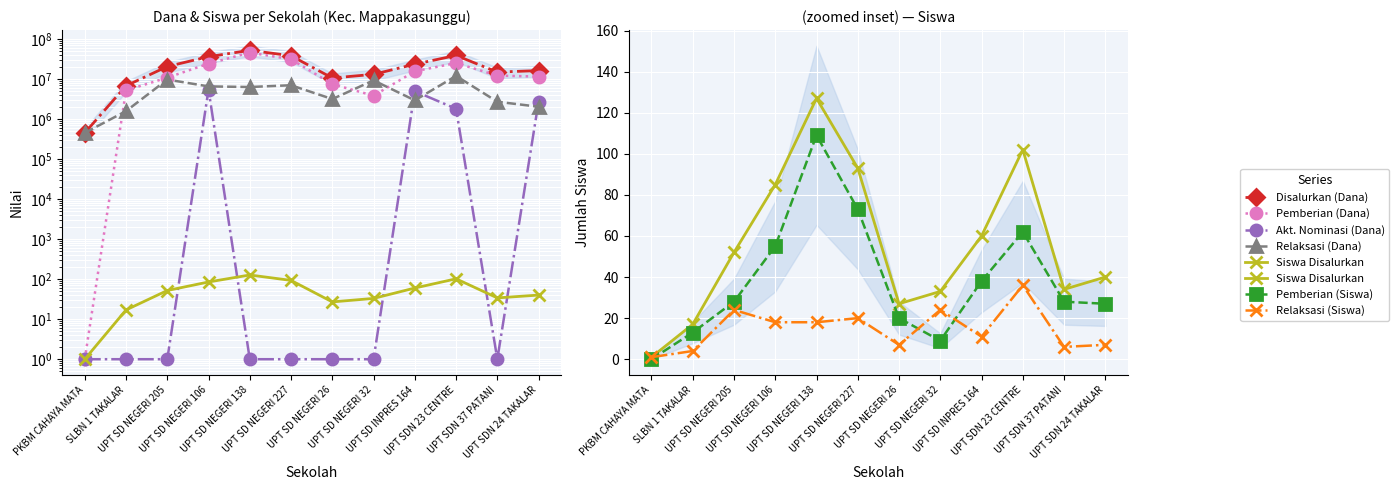

How many lines are shown in the chart?

5